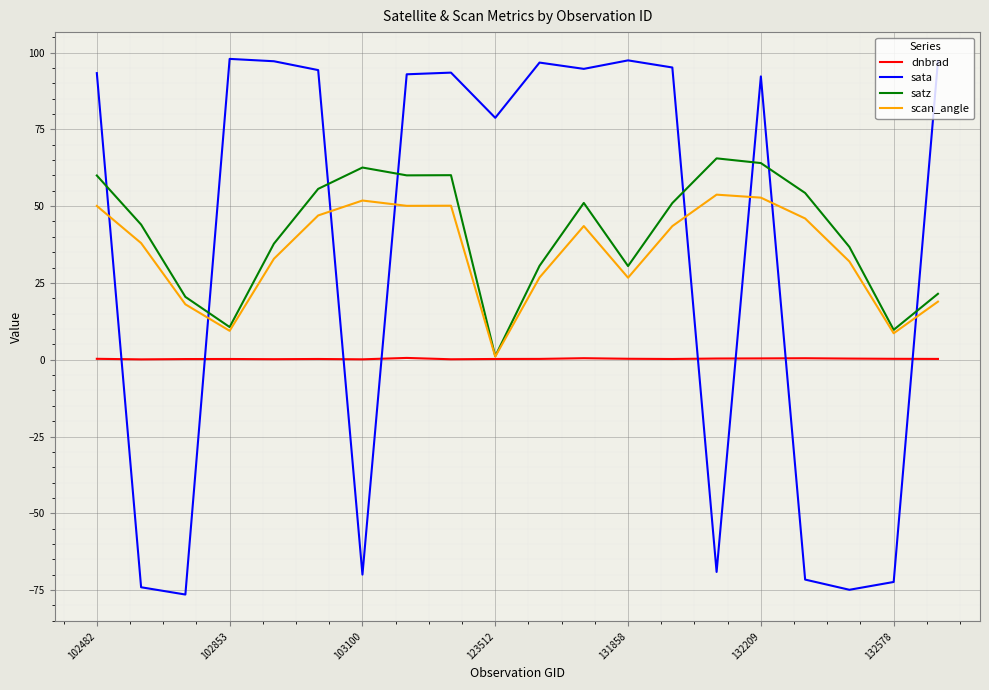

Which series has the largest range (max minus min)?

sata